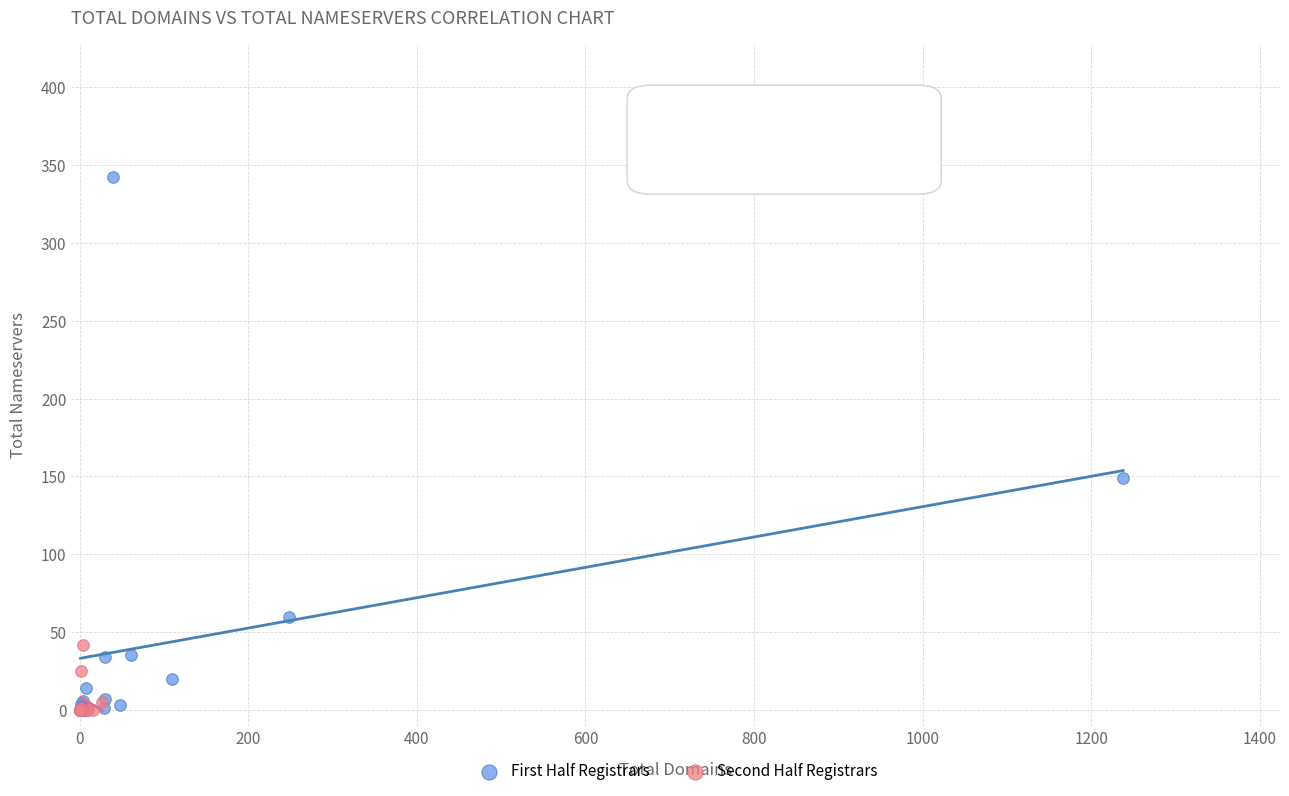

What are all the series names shown in the legend?

First Half Registrars, Second Half Registrars